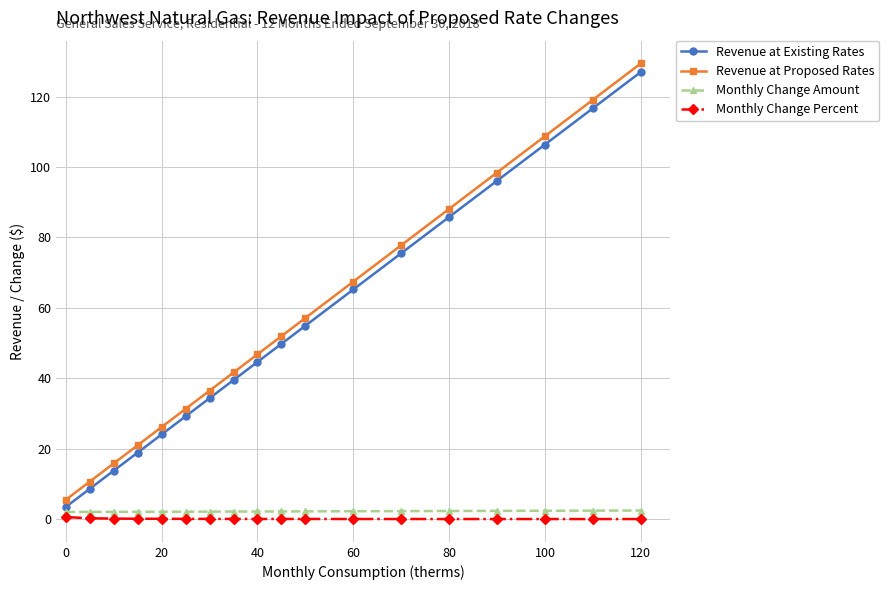

What is the value of the Revenue at Proposed Rates point at the 17th from the left?

119.1